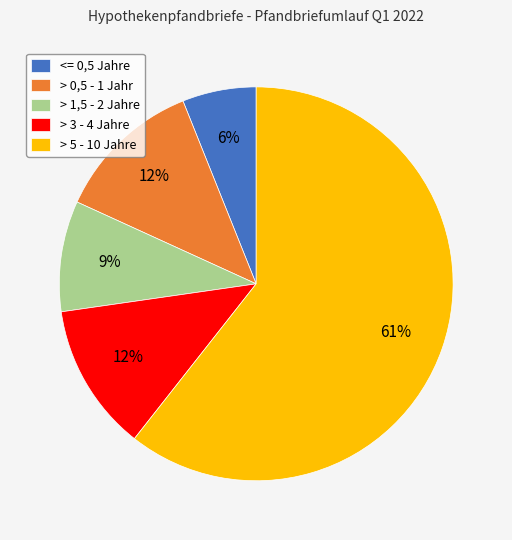

To the nearest percent, what is the average slice percentage?

20%